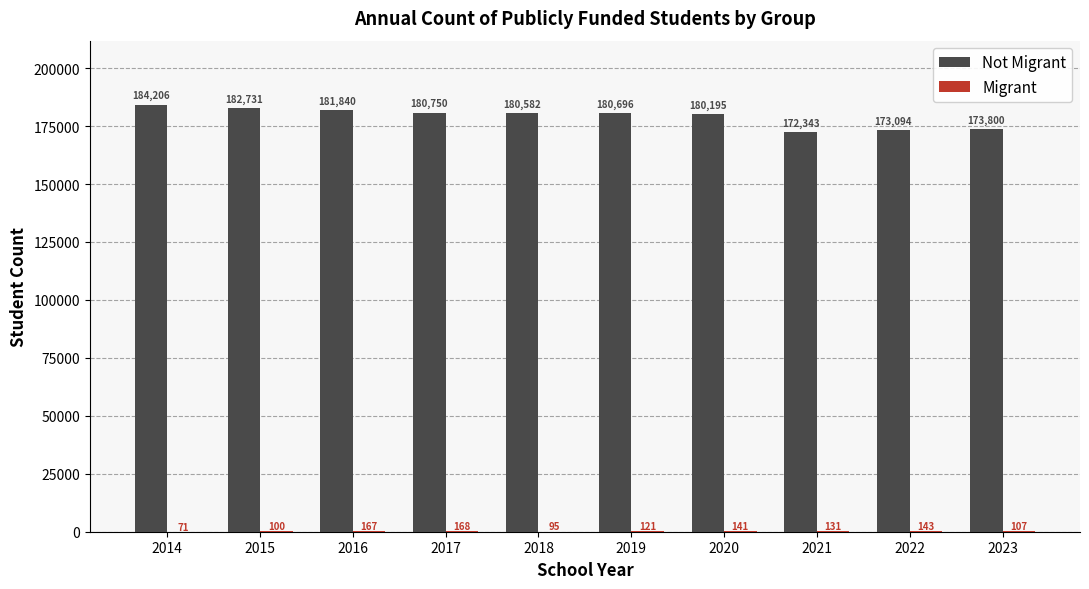

What is the greatest value displayed?

184206